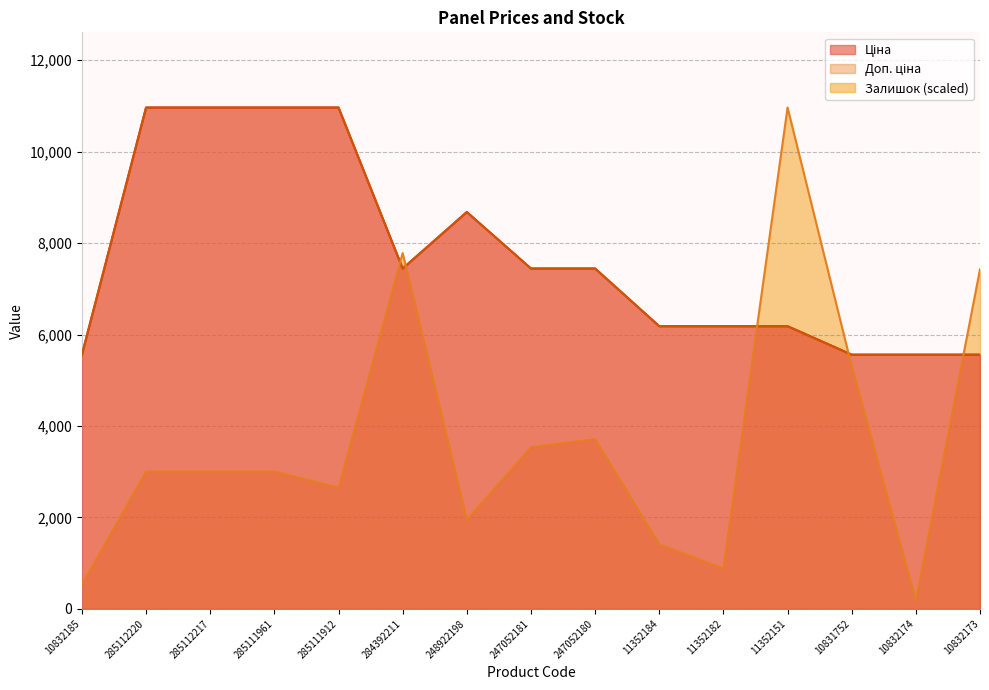

Is the value of Доп. ціна at 285111961 greater than the value of Залишок at 285111961?

Yes